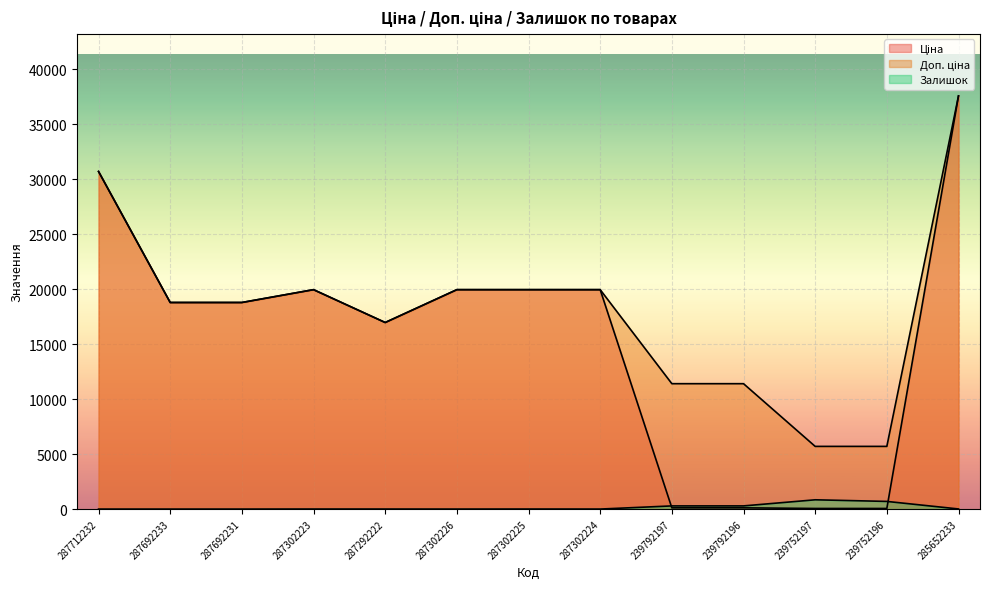

Which category has the highest value across all series?

285652233